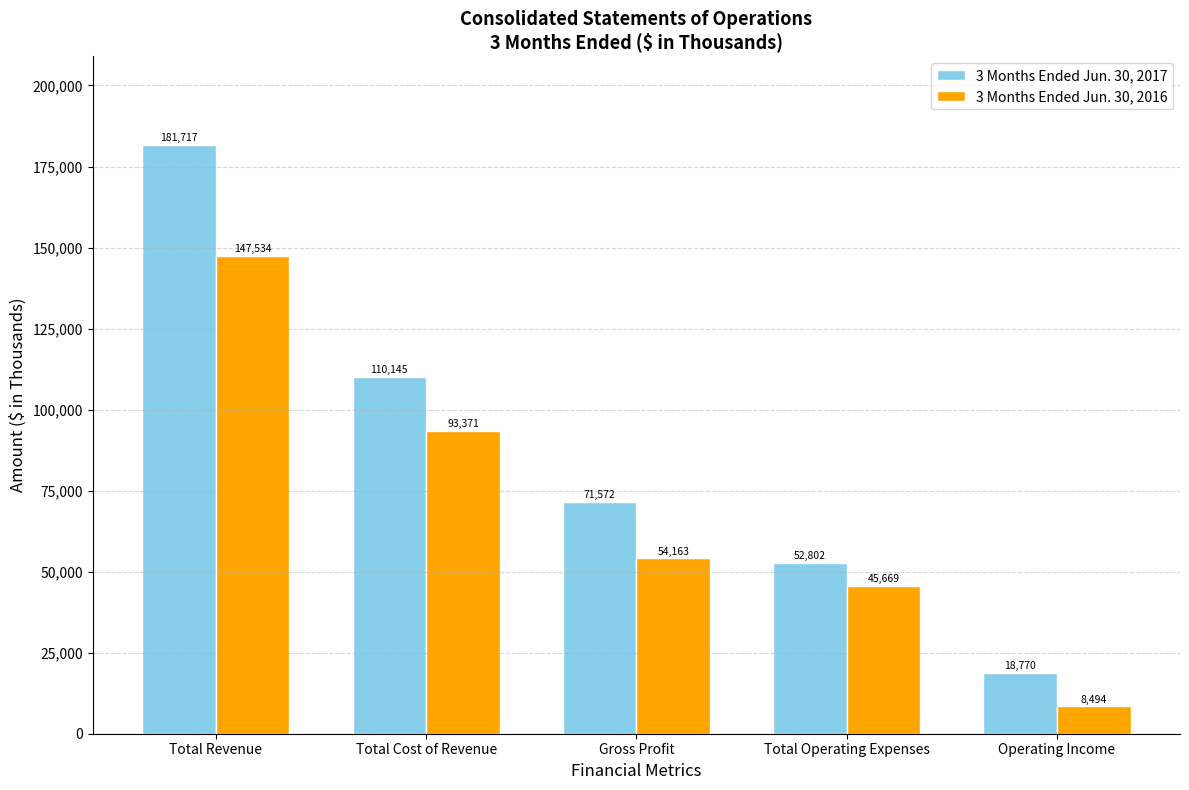

At which label does 3 Months Ended Jun. 30, 2016 reach its minimum?

Operating Income